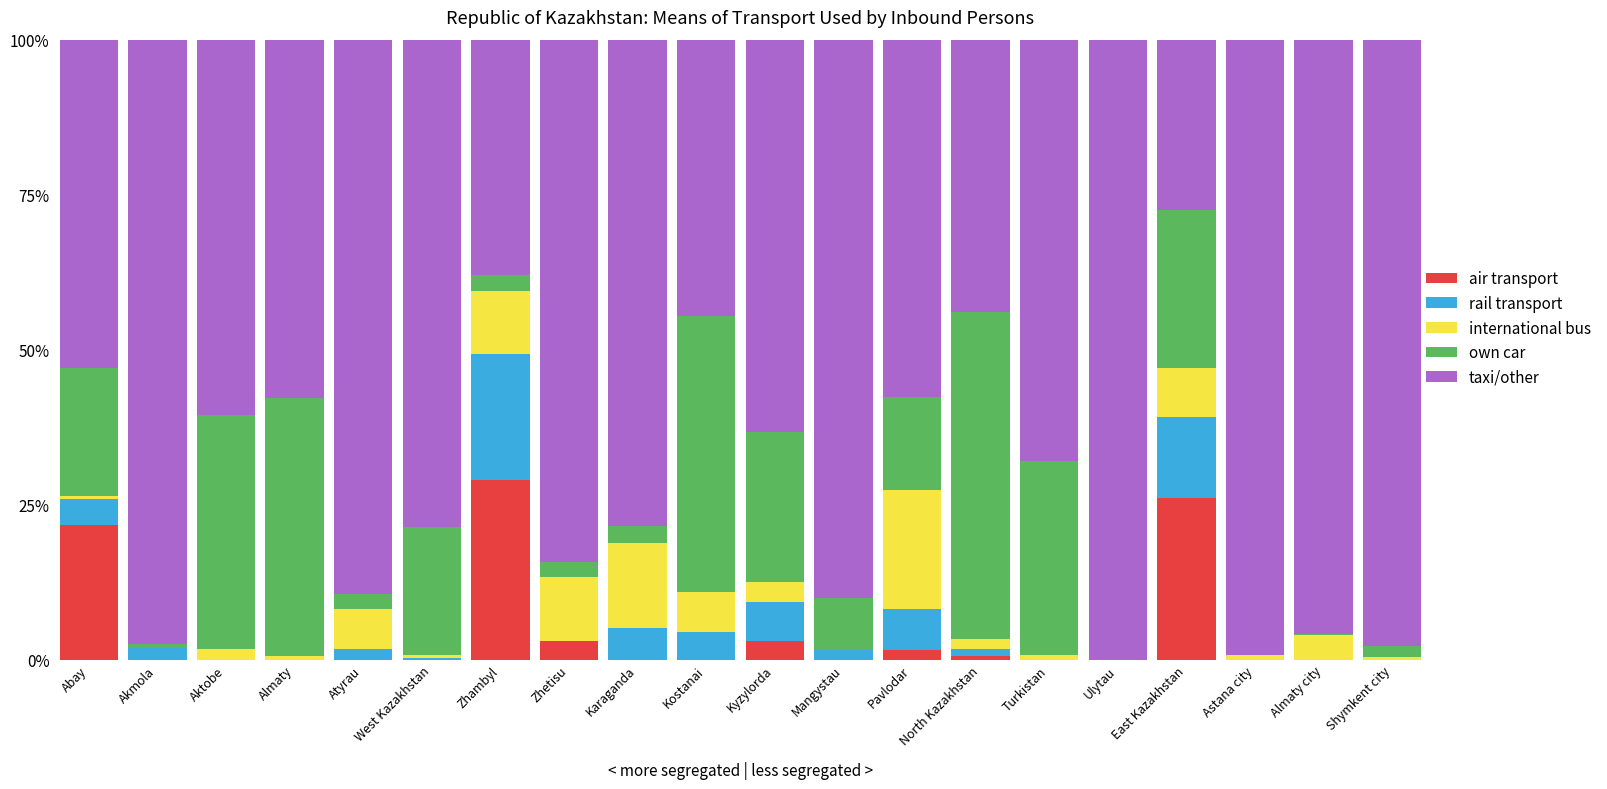

List the labels in order of air transport value, largest first.

Zhambyl, East Kazakhstan, Abay, Kyzylorda, Zhetisu, Pavlodar, North Kazakhstan, Akmola, Aktobe, Almaty, Atyrau, West Kazakhstan, Karaganda, Kostanai, Mangystau, Turkistan, Ulytau, Astana city, Almaty city, Shymkent city